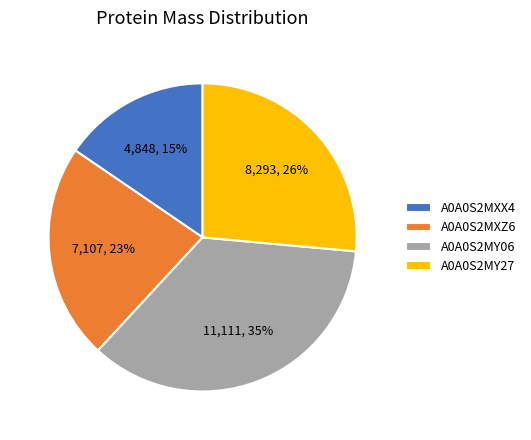

Is there any slice that represents more than half of the pie?

No